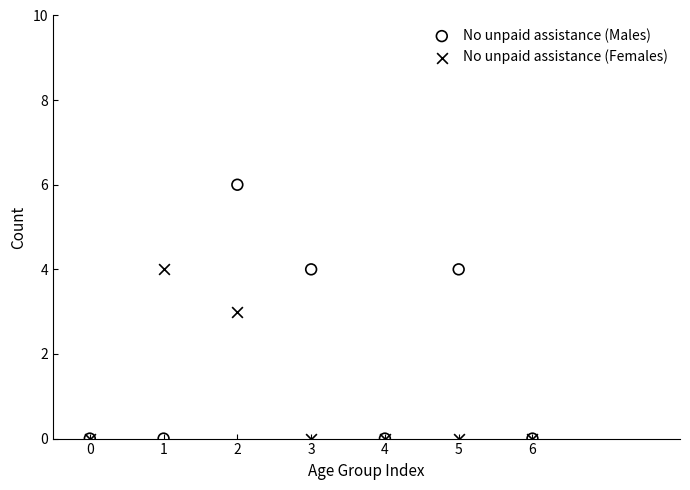

Which series reaches the maximum Y coordinate?

No unpaid assistance (Males)